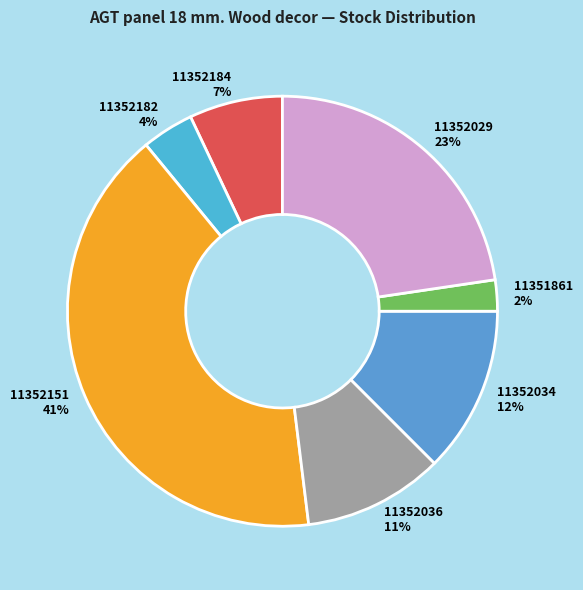

Which category has the smallest portion of the pie?

11351861